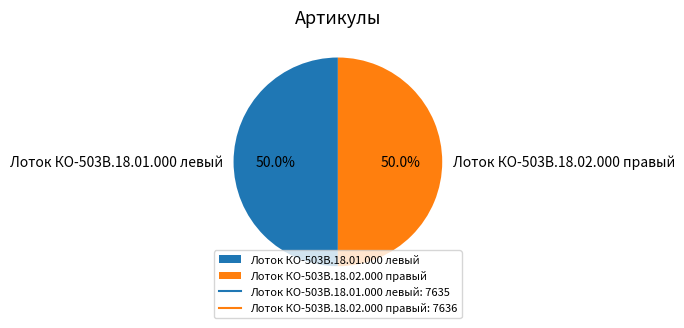

How many segments does this pie chart have?

2